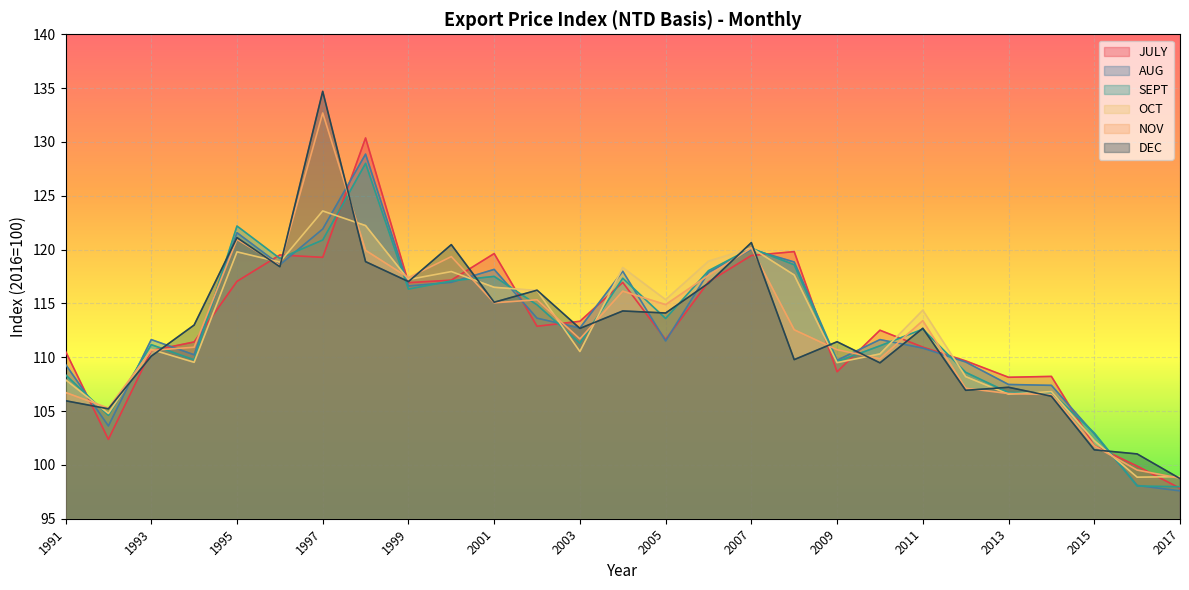

The OCT series shows 110.3 at 2010. True or false?

True